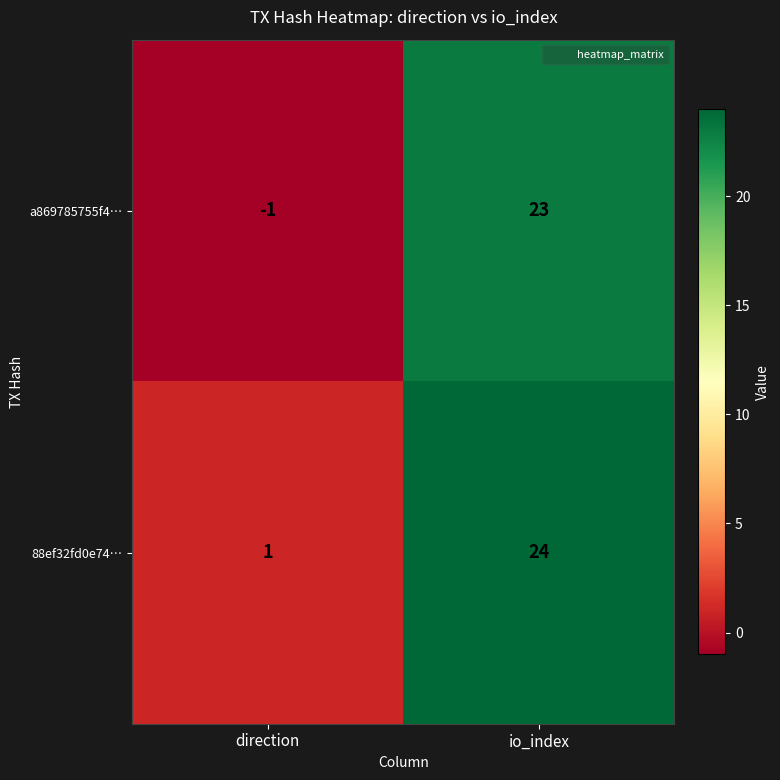

What is the maximum value for a869785755f4…?

23